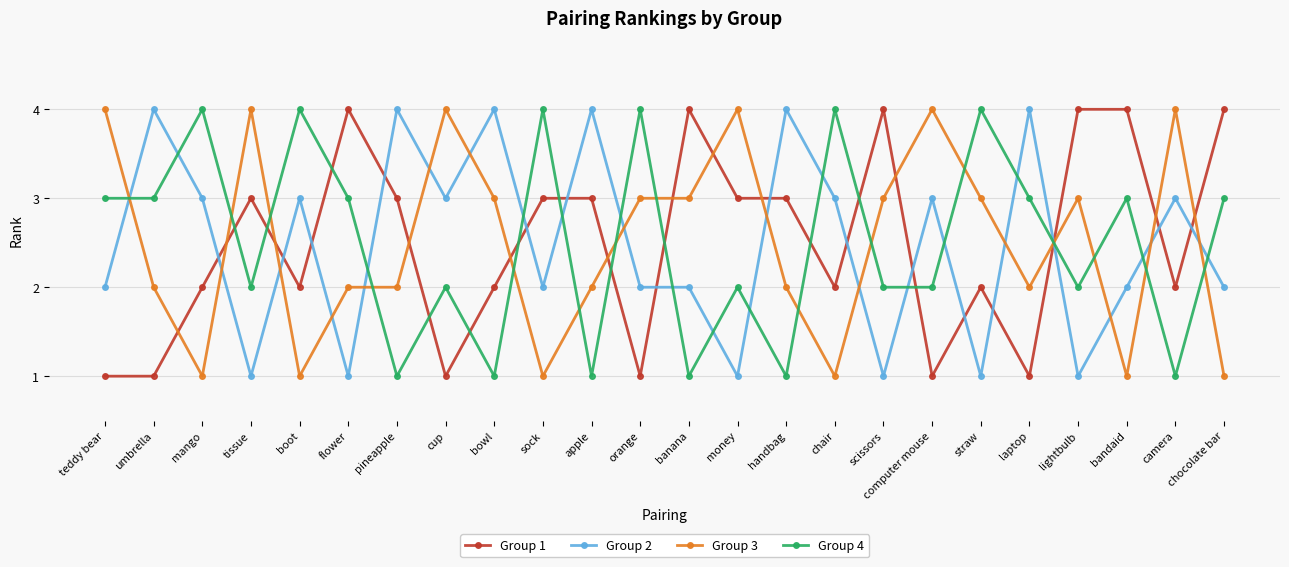

How many intersections are there between Group 3 and Group 1?

13